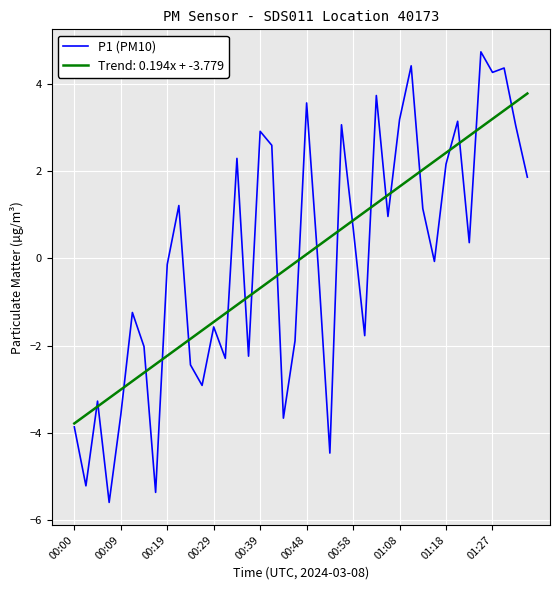

What is the smallest value displayed?

-5.6